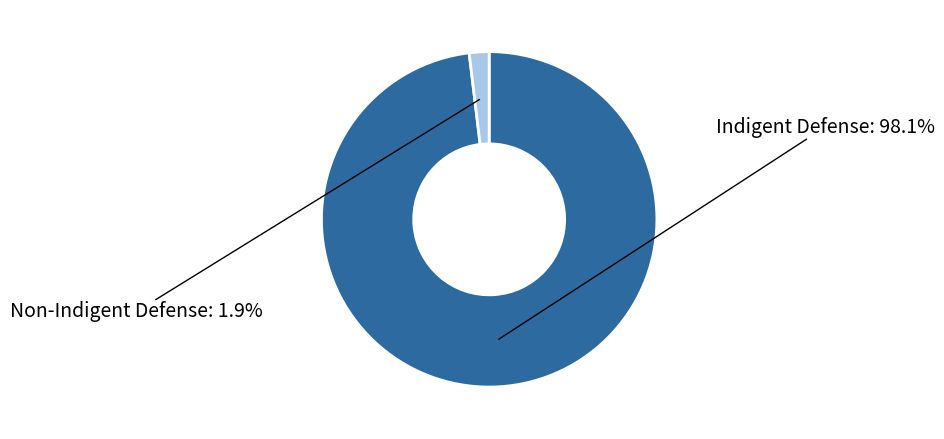

What portion of the pie excludes Non-Indigent Defense?

98.1%